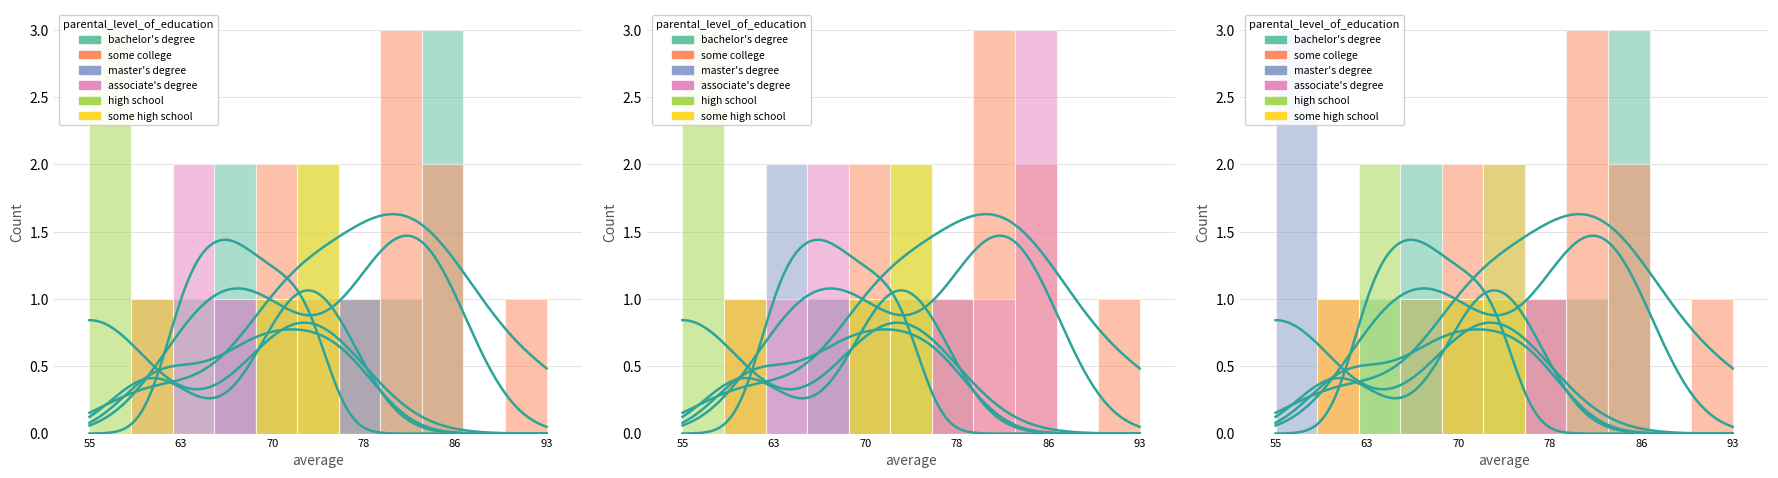

How many groups of bars are there?

11